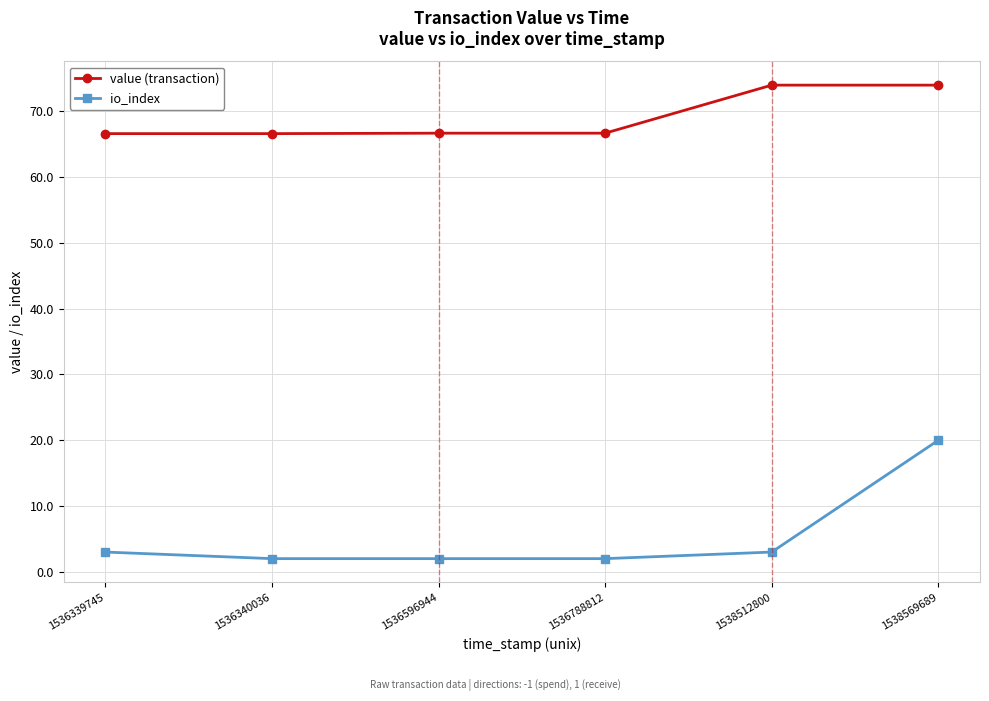

How many lines are shown in the chart?

2